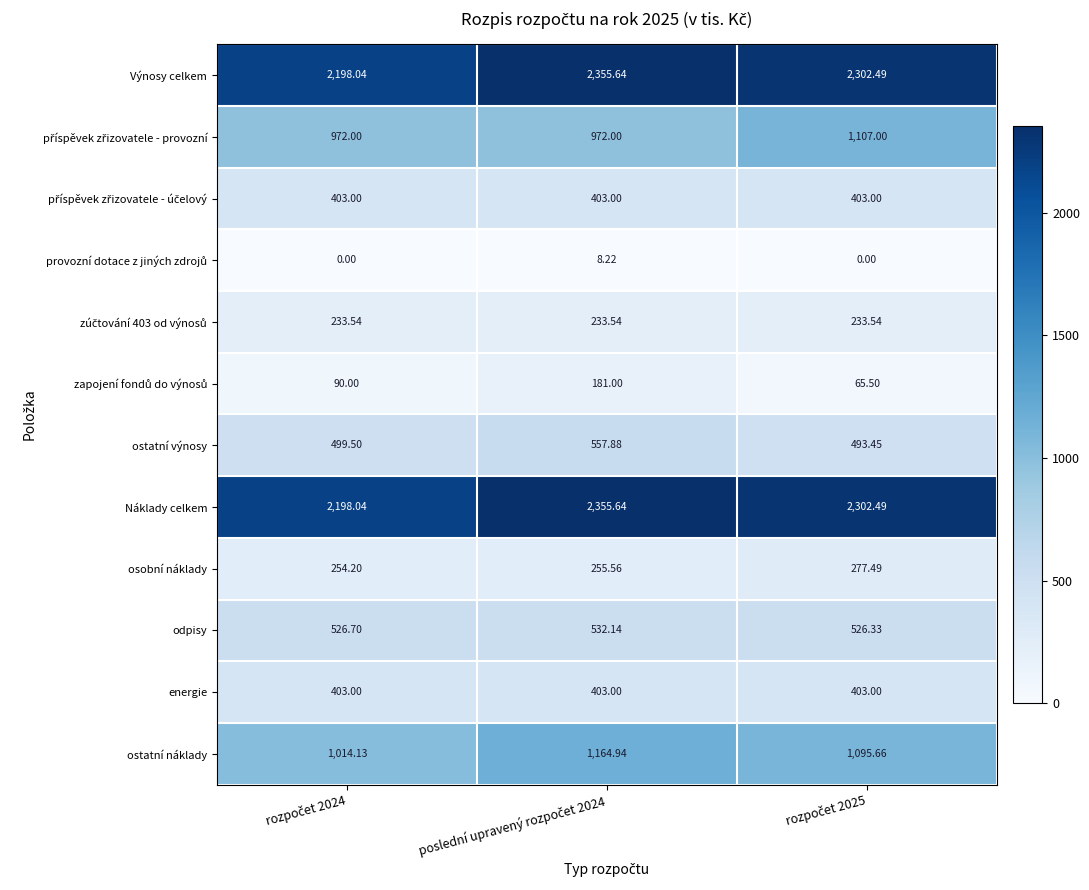

How many data points does each series have?

3